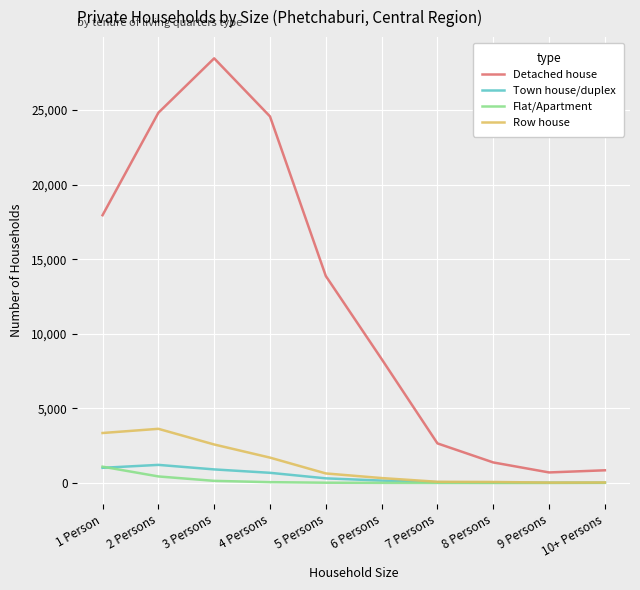

Between 4 Persons and 9 Persons, which series saw the biggest shift?

Detached house